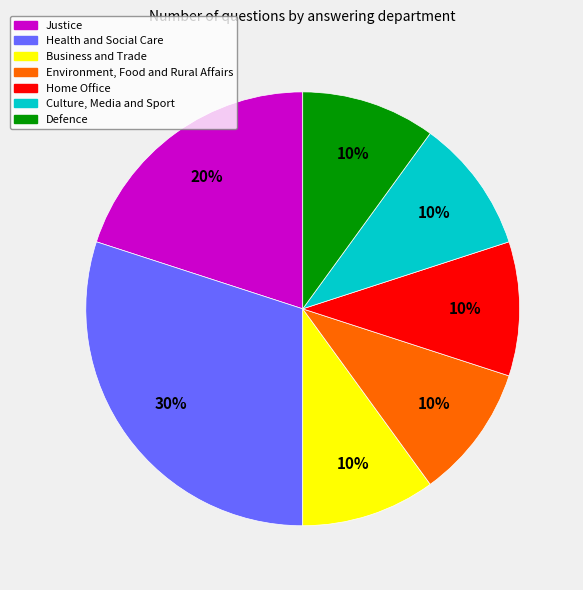

To the nearest percent, what is the average slice percentage?

14%